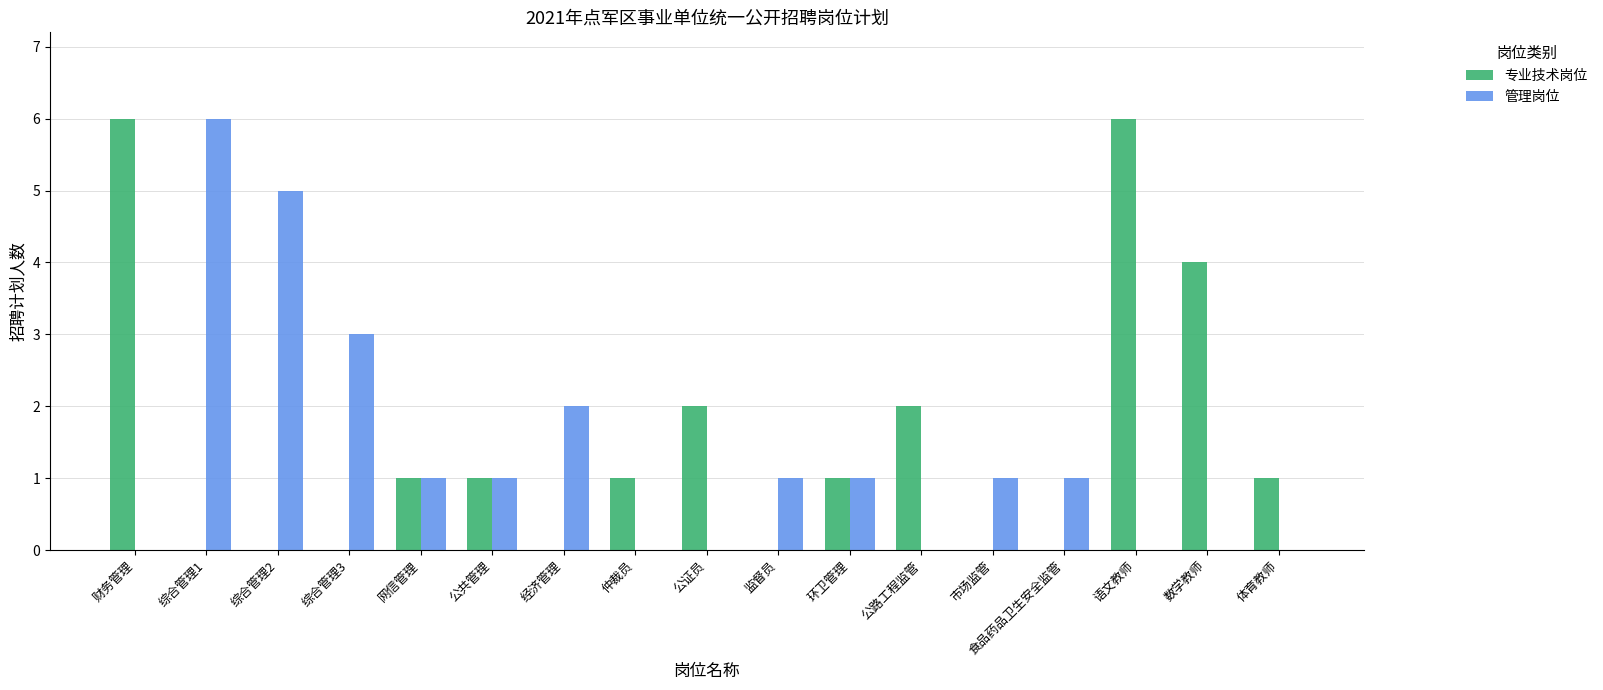

What is the sum of all 管理岗位 values?

22